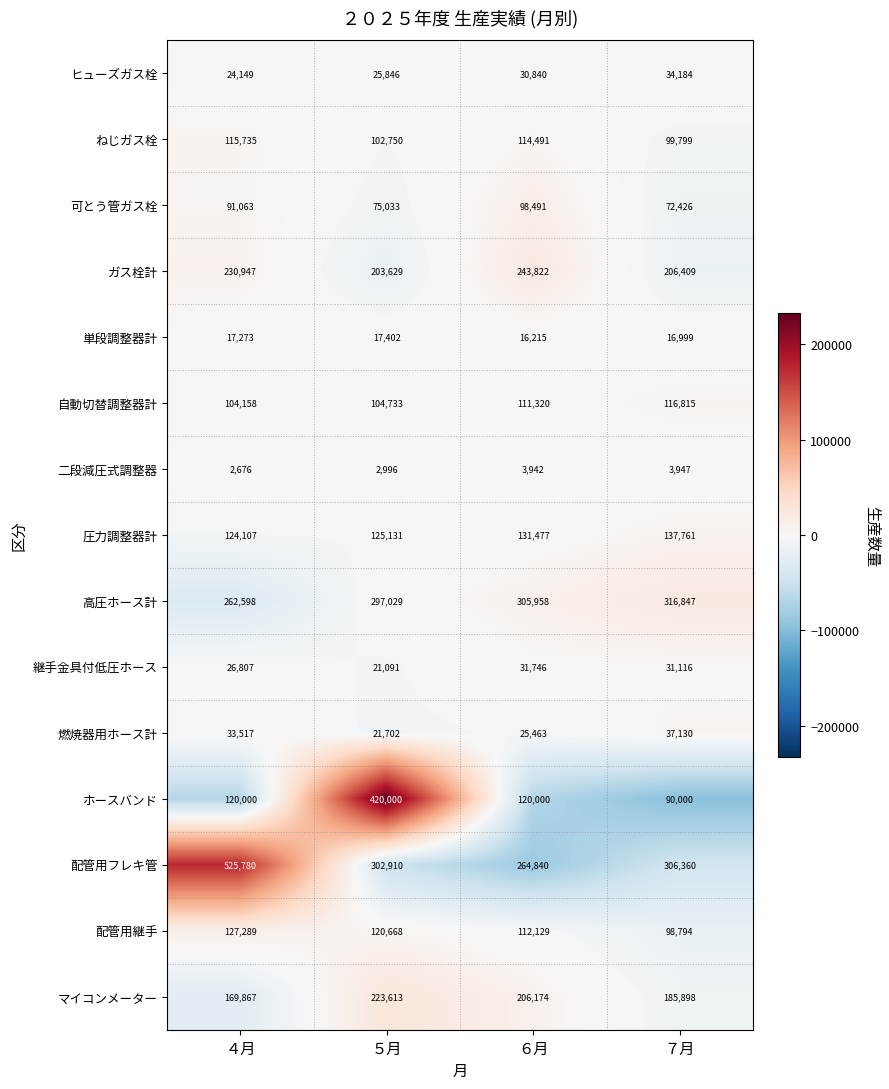

Rank the series at ４月 from highest to lowest value.

配管用フレキ管, 高圧ホース計, ガス栓計, マイコンメーター, 配管用継手, 圧力調整器計, ホースバンド, ねじガス栓, 自動切替調整器計, 可とう管ガス栓, 燃焼器用ホース計, 継手金具付低圧ホース, ヒューズガス栓, 単段調整器計, 二段減圧式調整器